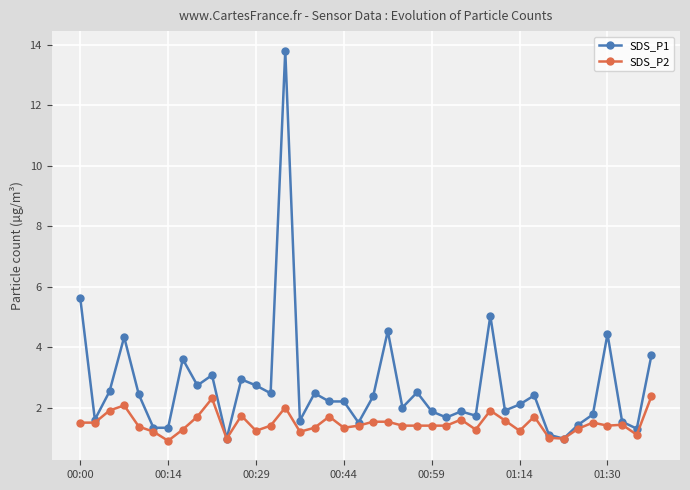

What is the value of the SDS_P2 point at the 21st from the left?

1.5